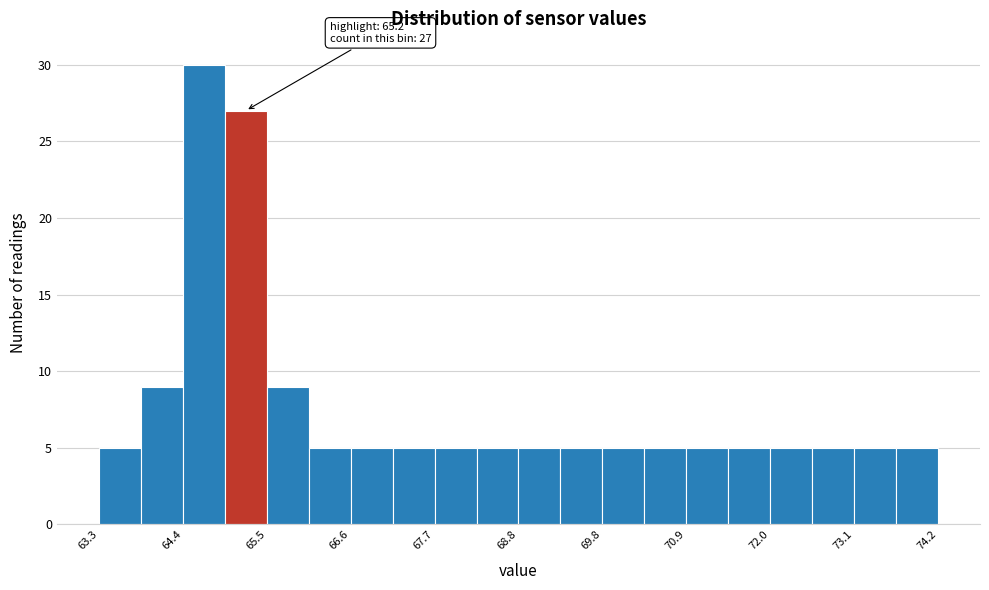

Around what value on the x-axis is the tallest bar? Give the approximate position of its centre, as read against the axis.

64.6